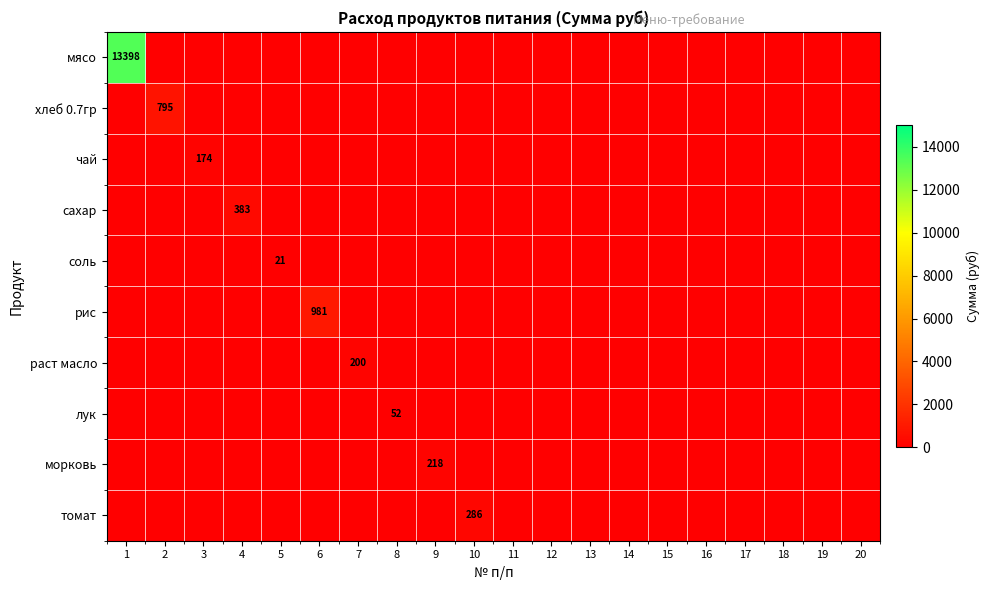

Is it true that мясо equals 7200 at 1?

False